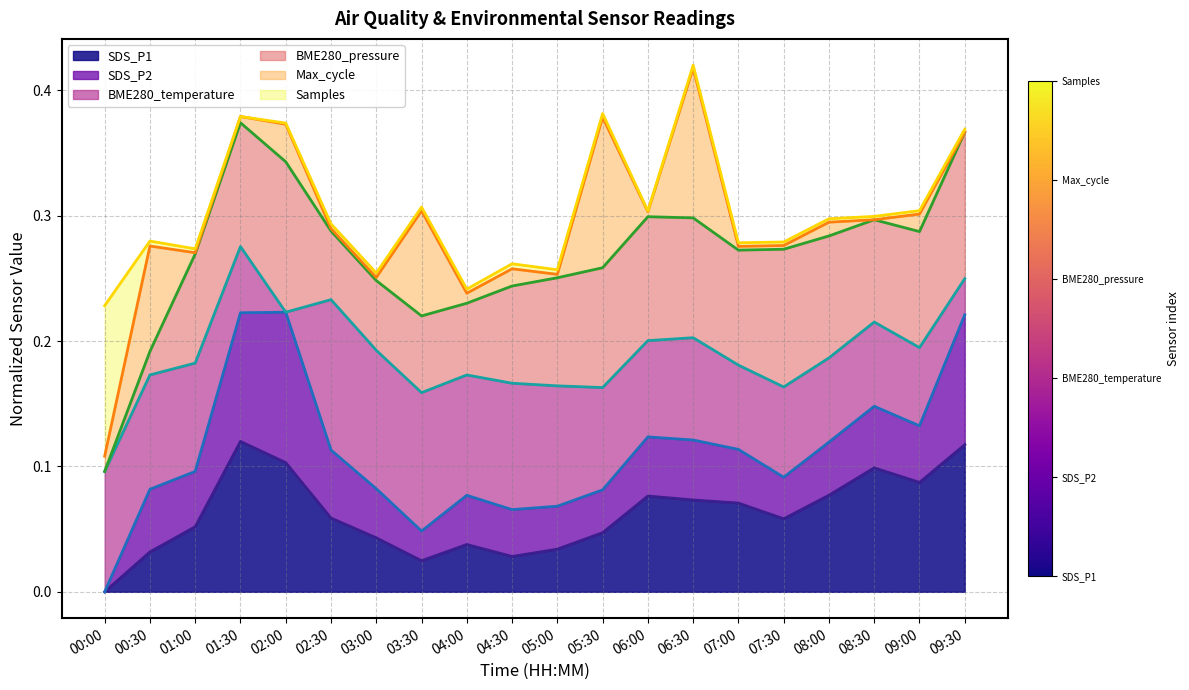

What are all the series names shown in the legend?

SDS_P1 line, SDS_P2 line, BME280_temperature line, BME280_pressure line, Max_cycle line, Samples line